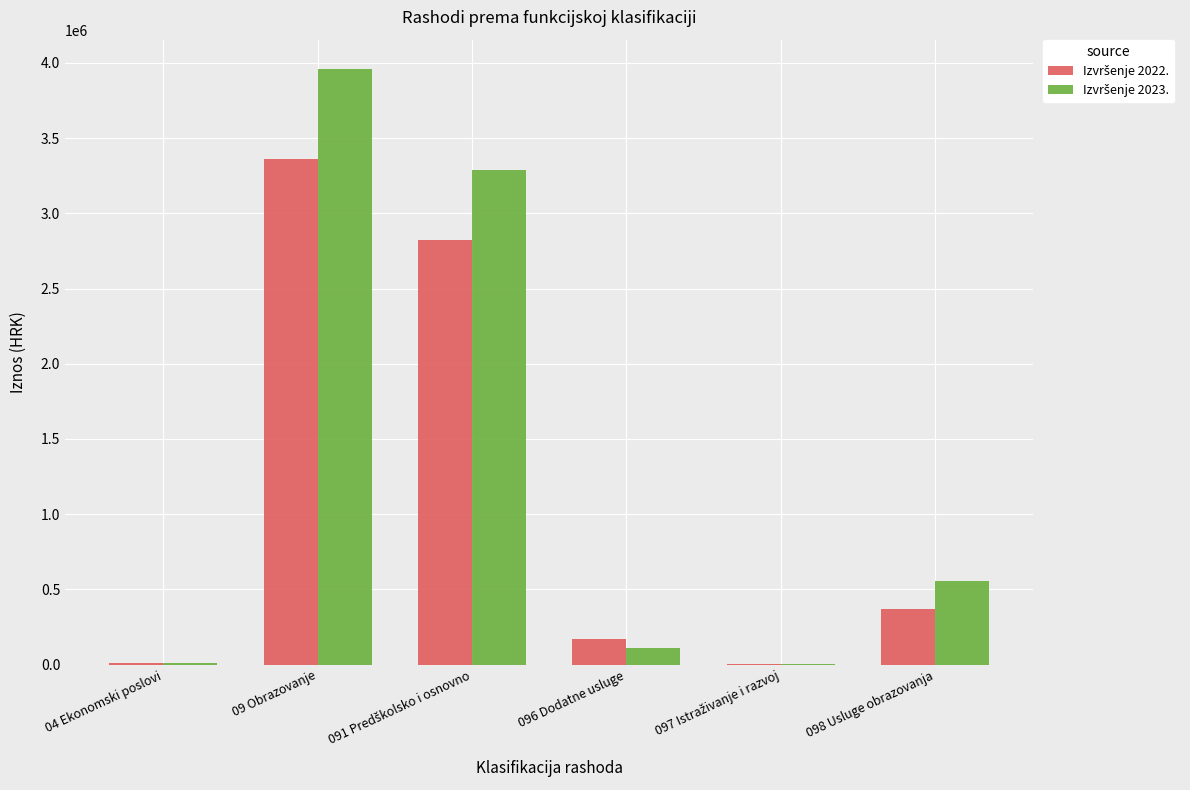

Which label corresponds to the largest value in the chart?

09 Obrazovanje